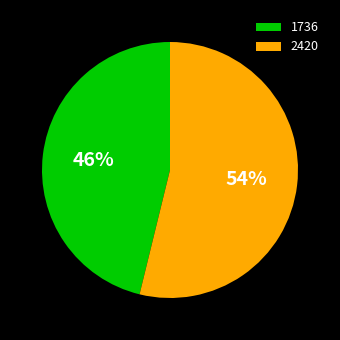

Approximately how many times larger is the value at 2420 compared to 1736?

1.2